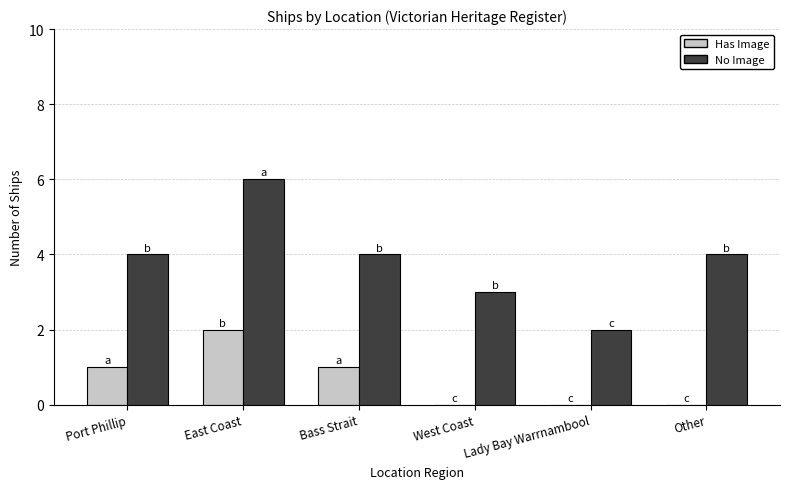

Reading left to right, extract all data points from this chart.

Has Image: 1	2	1	0	0	0
No Image: 4	6	4	3	2	4